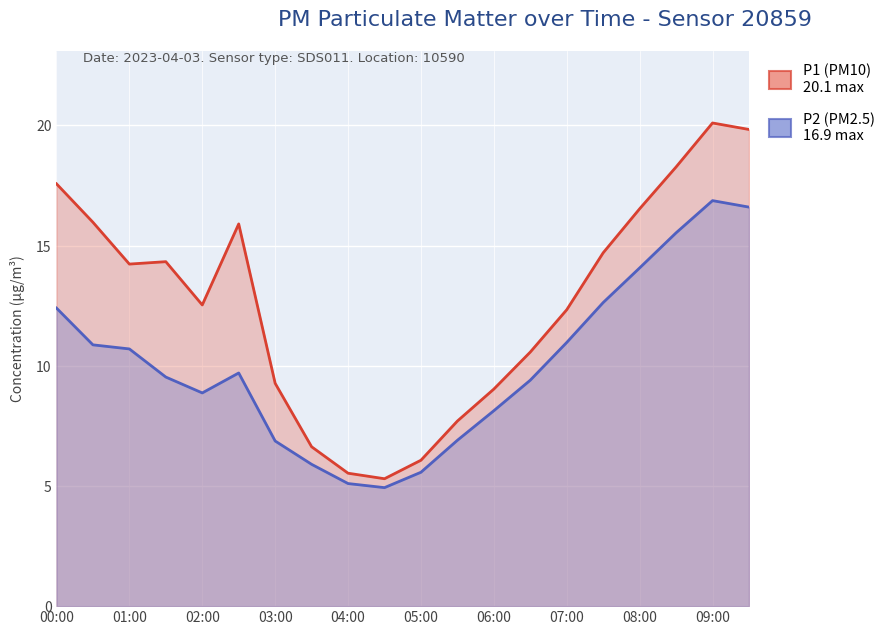

At which label is P2 closest to 10?

02:30